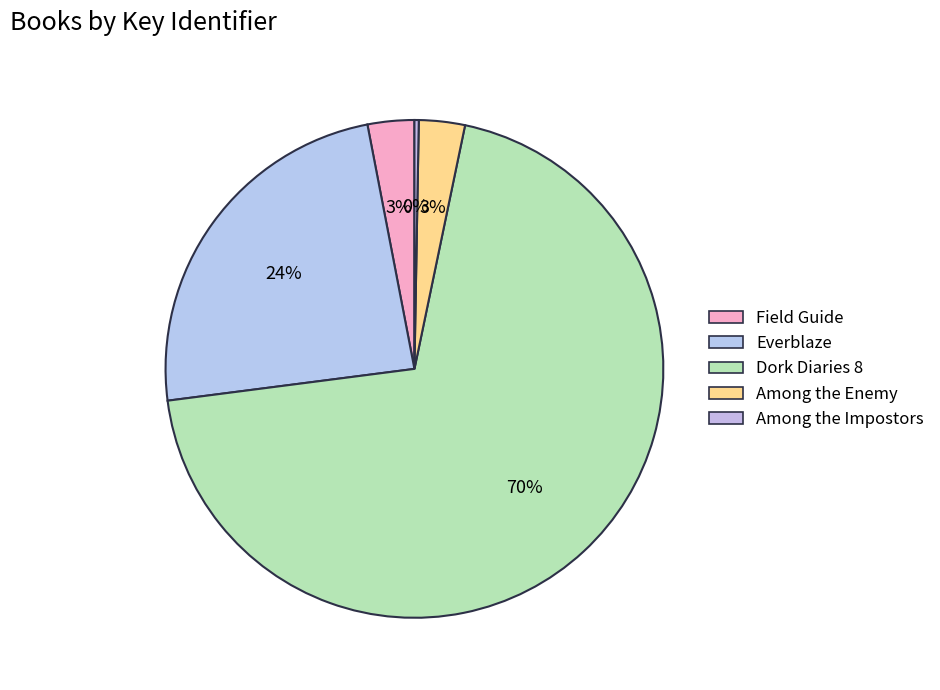

How many segments does this pie chart have?

5